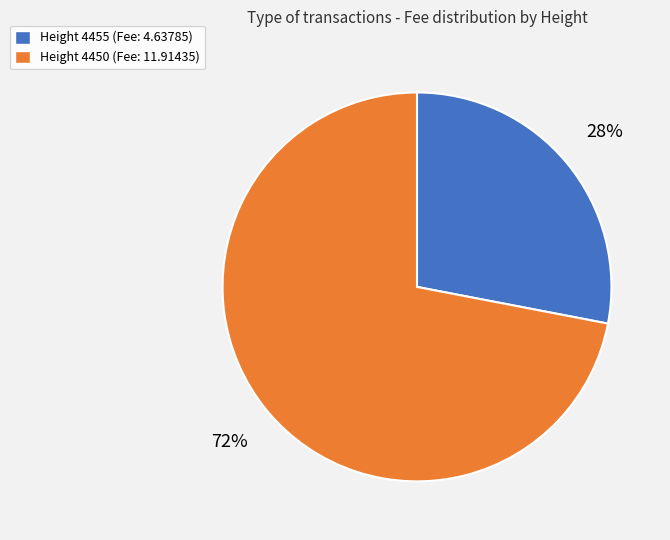

Approximately how many times larger is the value at Height 4455 (Fee: 4.63785) compared to Height 4450 (Fee: 11.91435)?

0.4